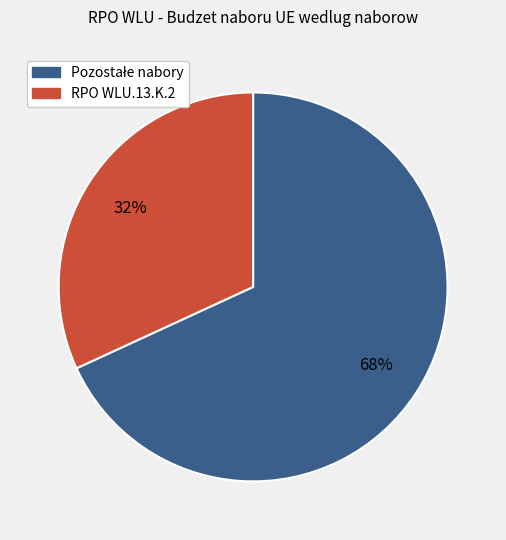

Does any single category account for the majority?

Yes